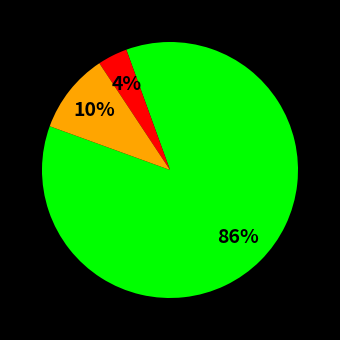

To the nearest percent, what is the difference between the largest and smallest slice percentages?

82%